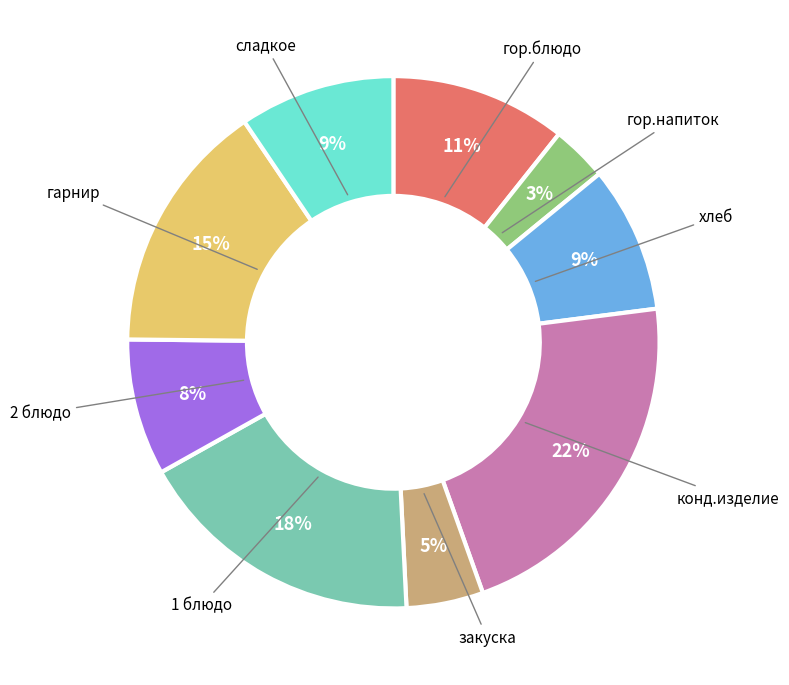

Is there any slice that represents more than half of the pie?

No